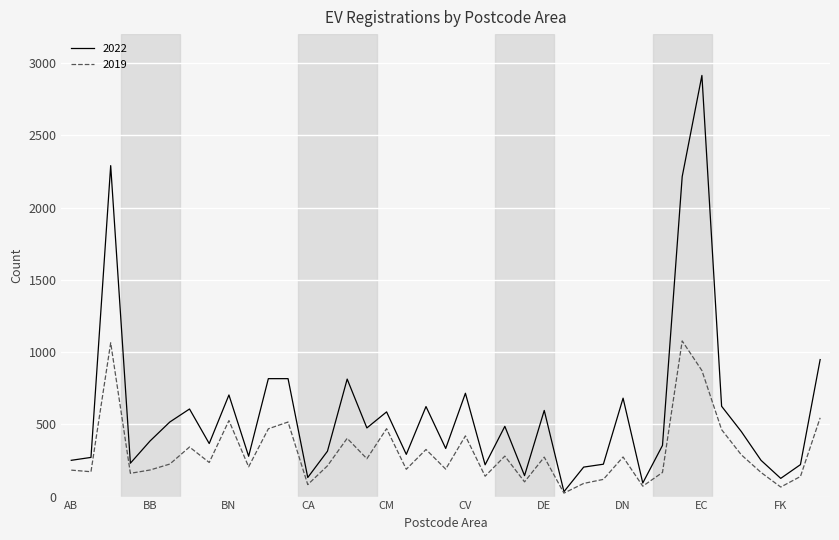

List the series in order of their peak value, lowest first.

2019, 2022